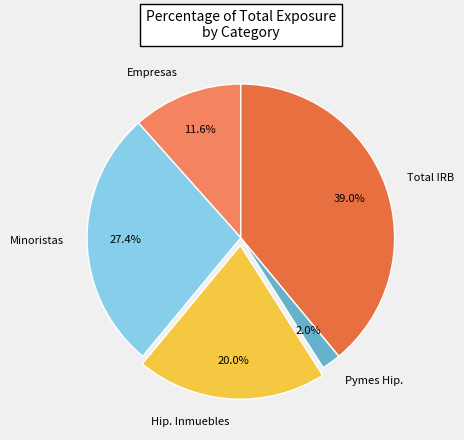

Rank the categories by value from lowest to highest.

Pymes Hip., Empresas, Hip. Inmuebles, Minoristas, Total IRB